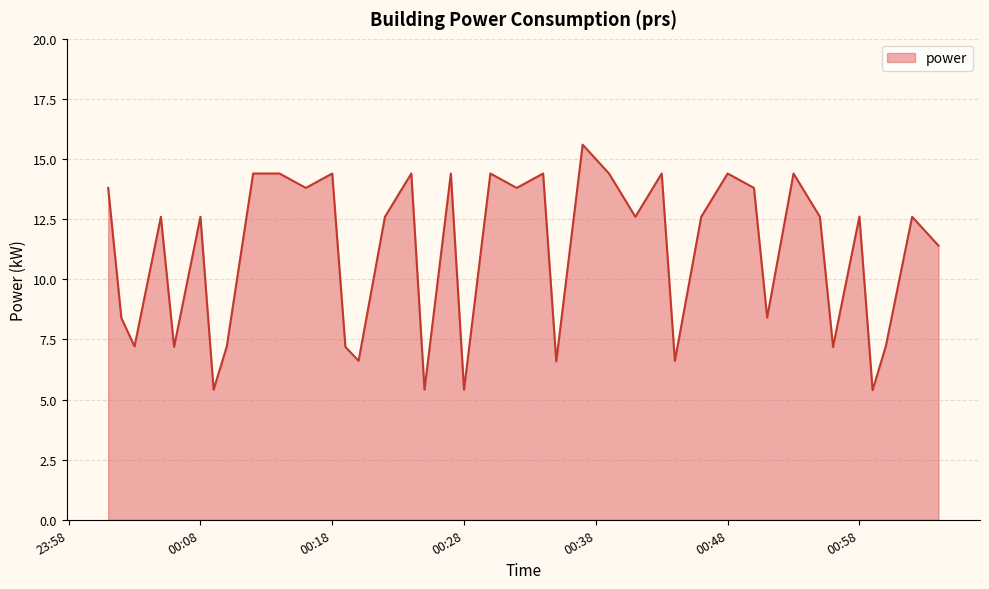

What is the sum of all values?

442.8